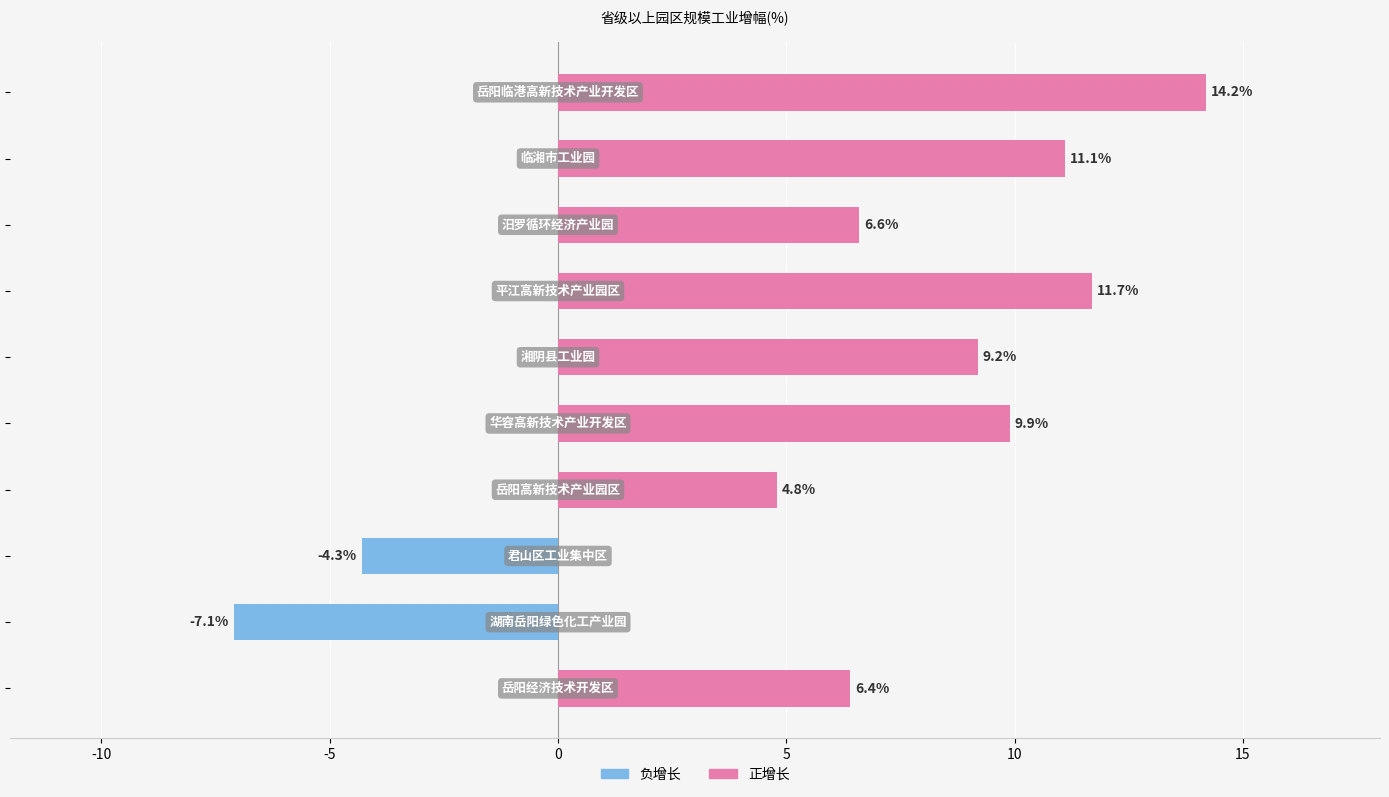

Are the bars horizontal?

Yes